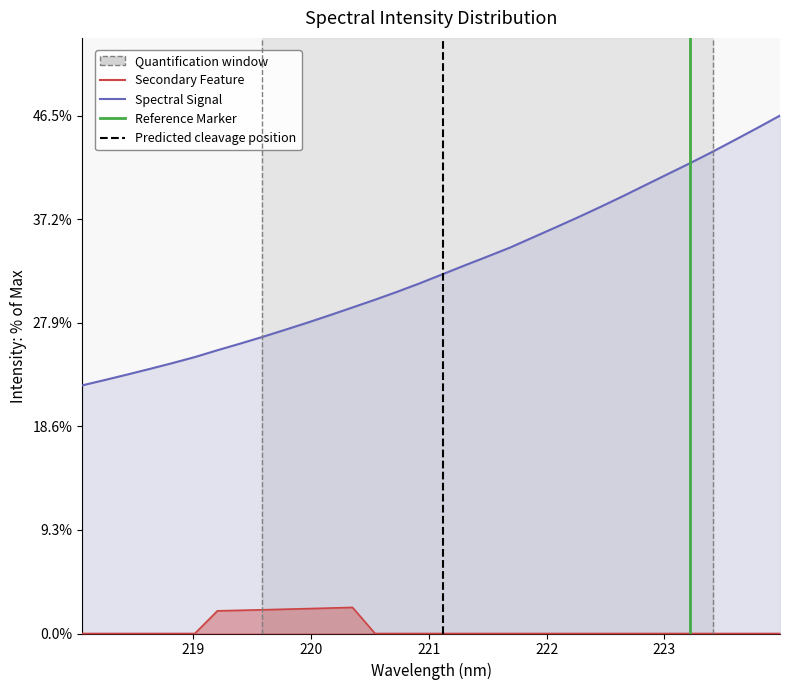

True or false: the data shows 10.3 at 218.2508.

False